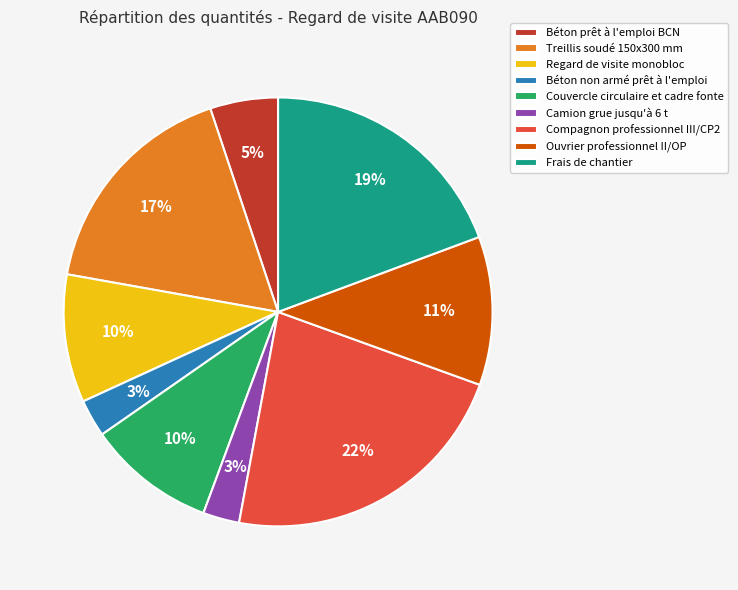

How many segments does this pie chart have?

9